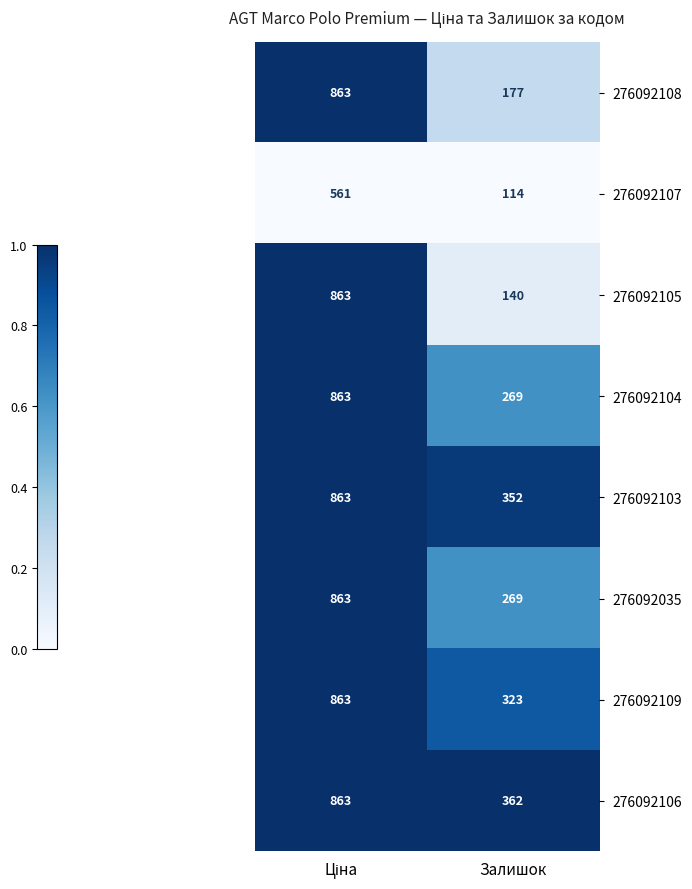

Reading left to right, transcribe all the data shown in this chart.

276092108: 863	177
276092107: 561	114
276092105: 863	140
276092104: 863	269
276092103: 863	352
276092035: 863	269
276092109: 863	323
276092106: 863	362